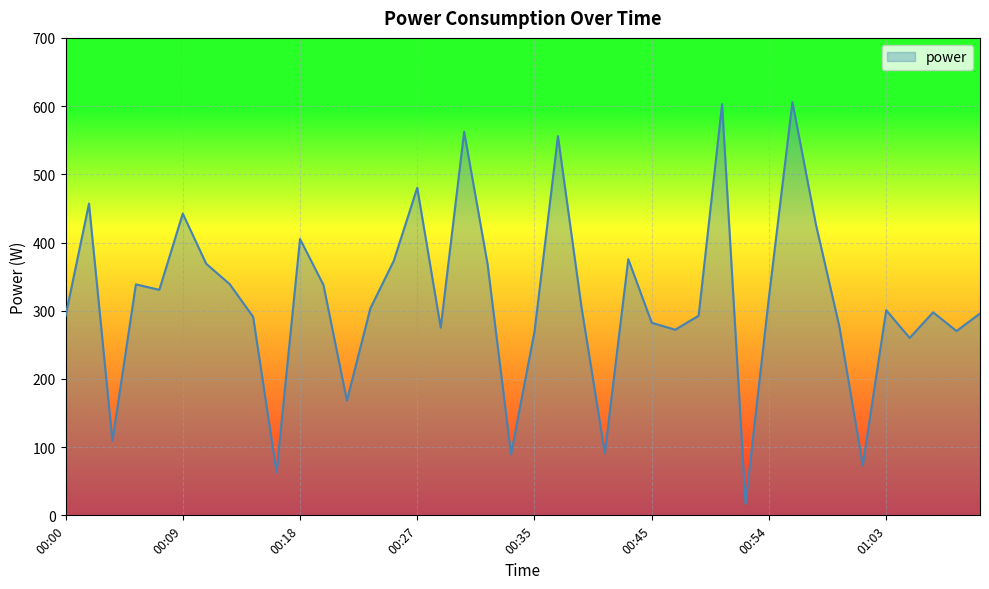

What is the greatest value displayed?

605.9